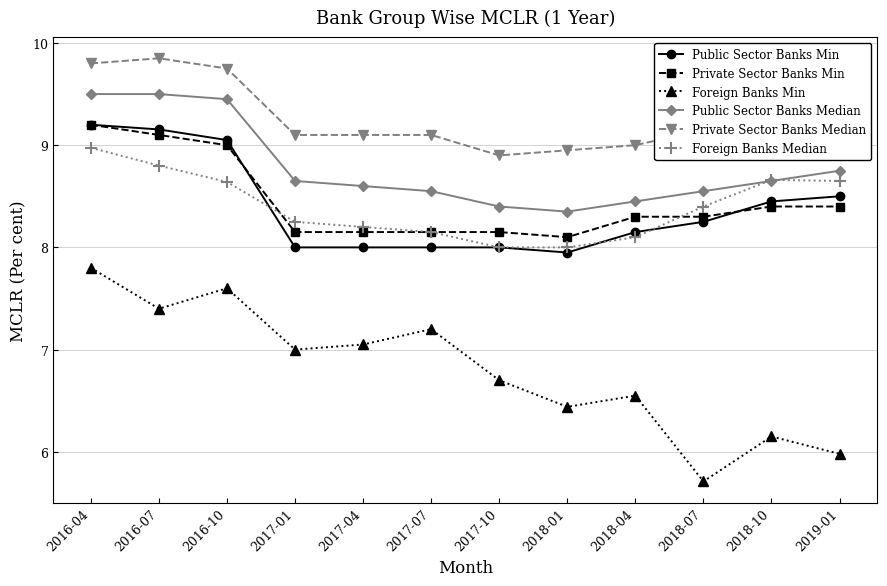

What are all the series names shown in the legend?

Public Sector Banks Min, Private Sector Banks Min, Foreign Banks Min, Public Sector Banks Median, Private Sector Banks Median, Foreign Banks Median